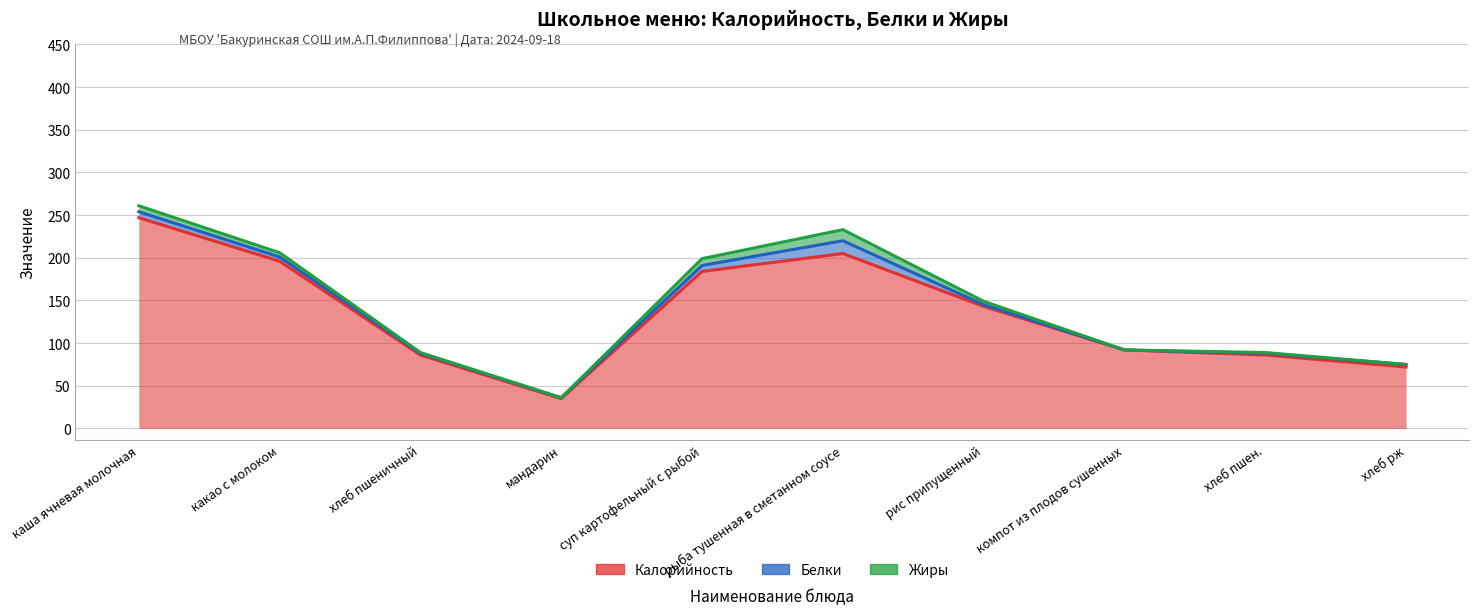

Is it true that Жиры equals 1 at хлеб пшеничный?

False